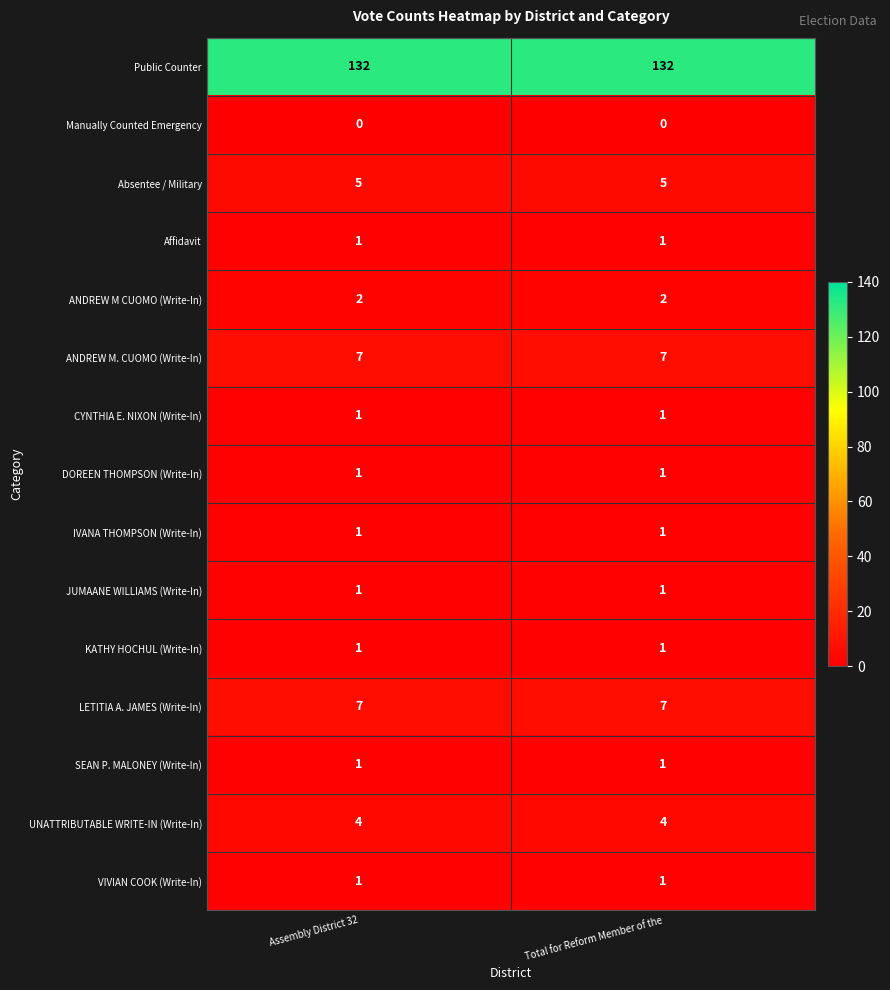

Is it true that ANDREW M CUOMO (Write-In) equals 1 at Total for Reform Member of the?

False